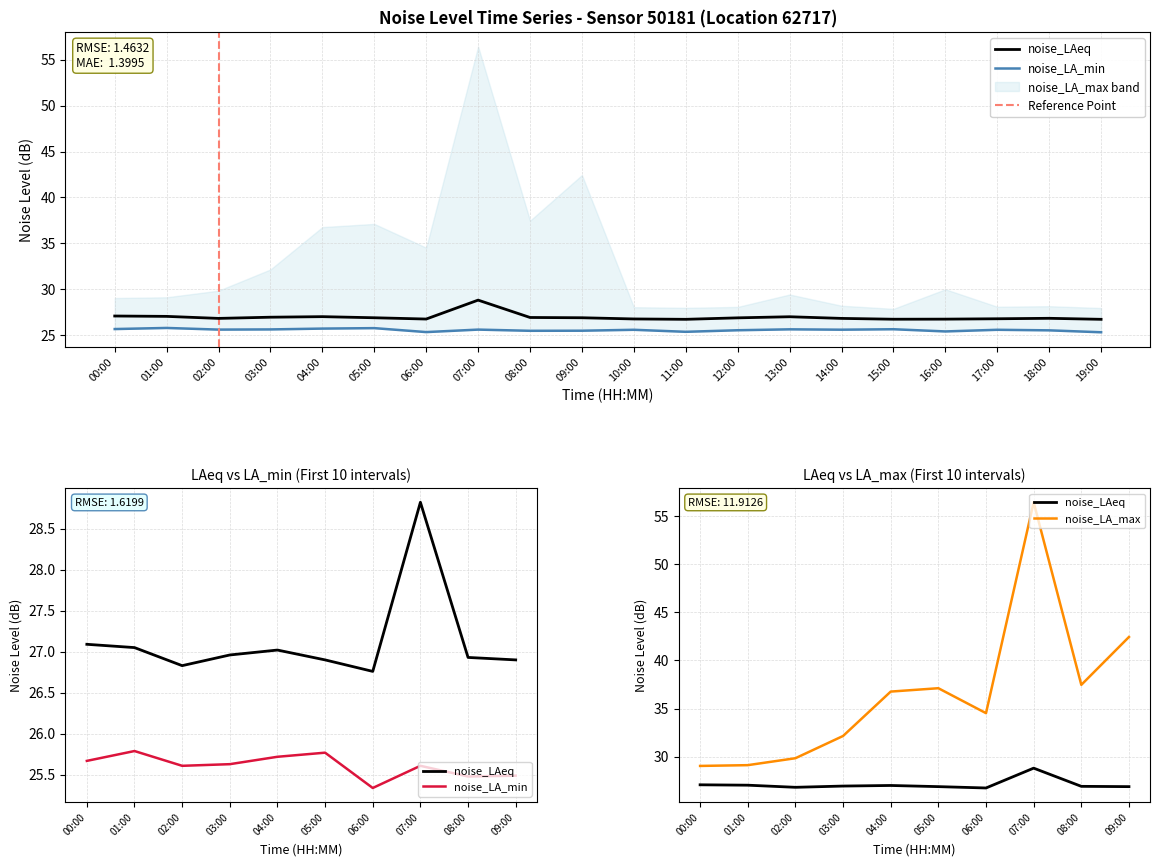

Between 07:00 and 18:00, which series saw the biggest shift?

noise_LAeq